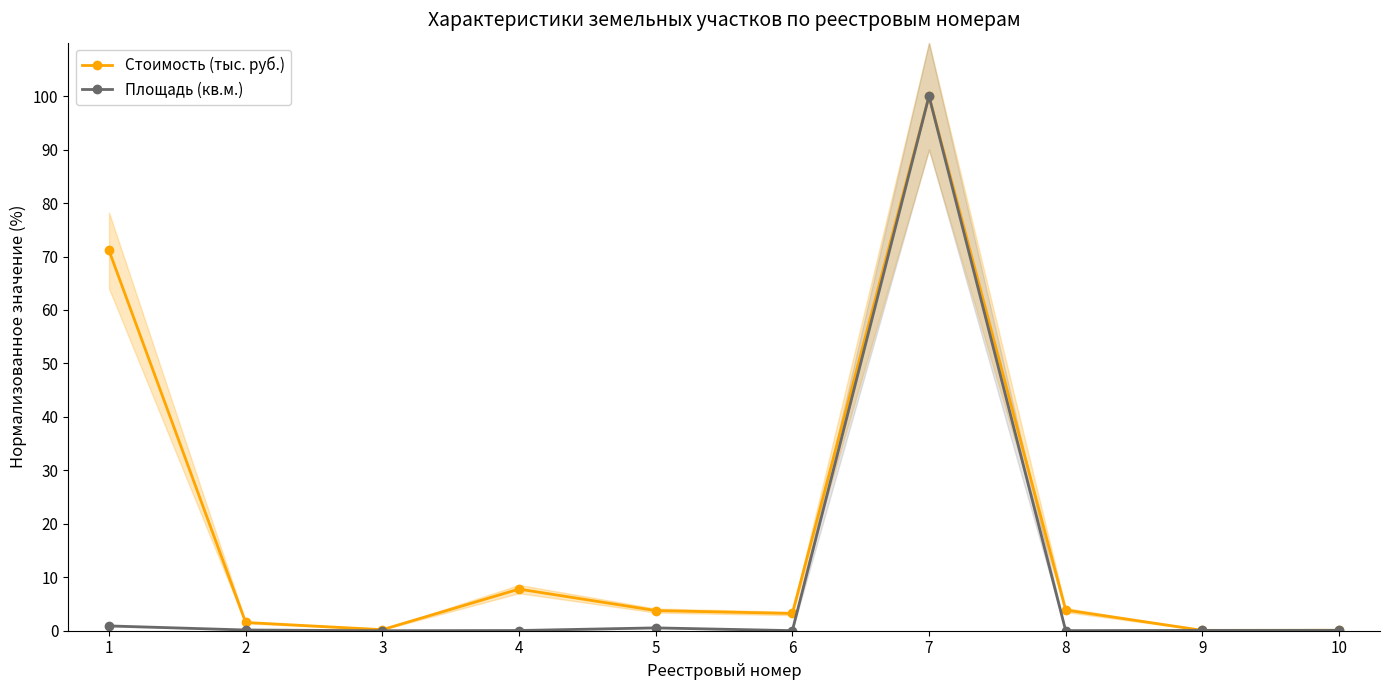

True or false: Стоимость (тыс. руб.) has more than 1 points higher than both neighbors.

True